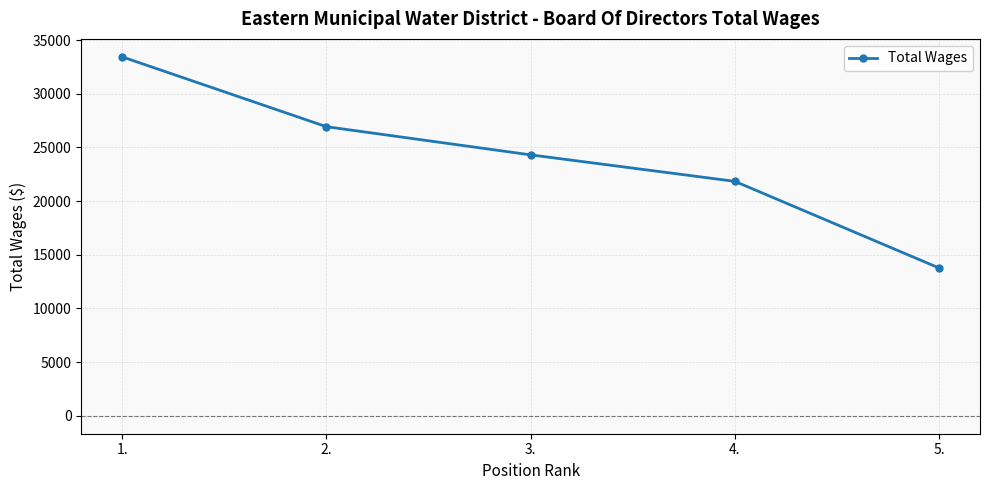

How many categories are shown in the chart?

5